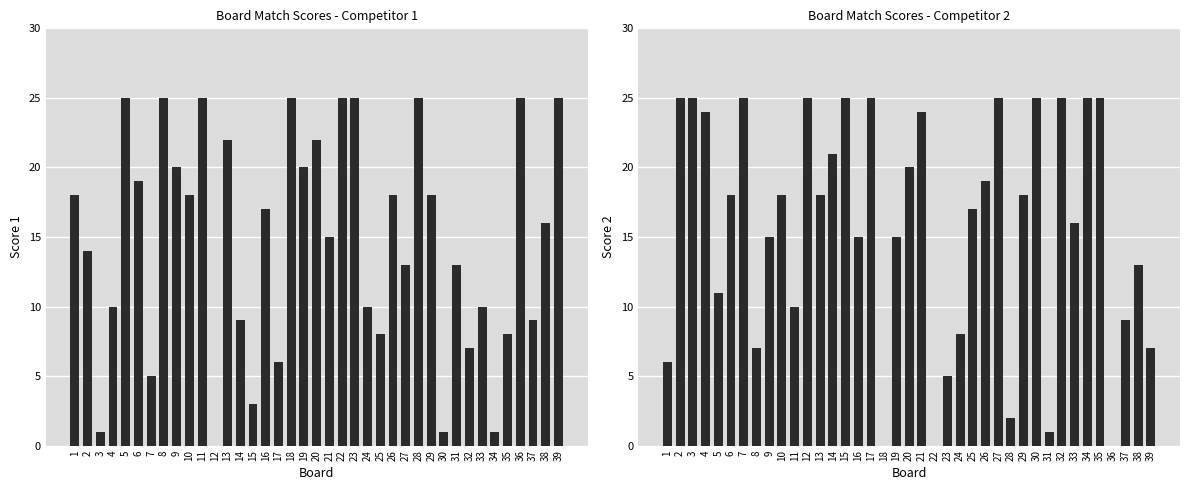

At how many categories does at least one series exceed 3?

39